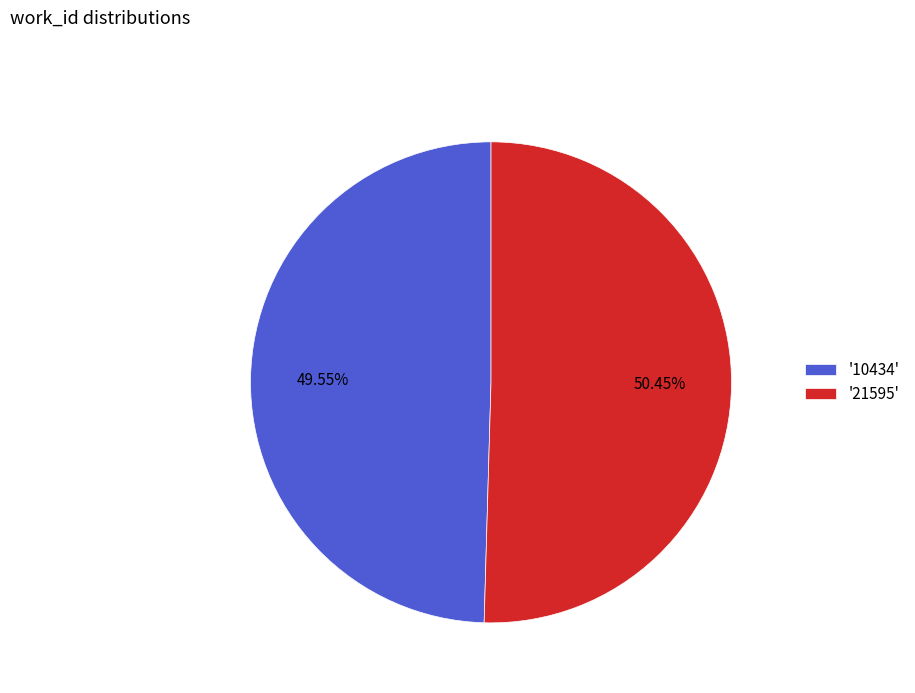

Which category has the biggest portion of the pie?

'21595'